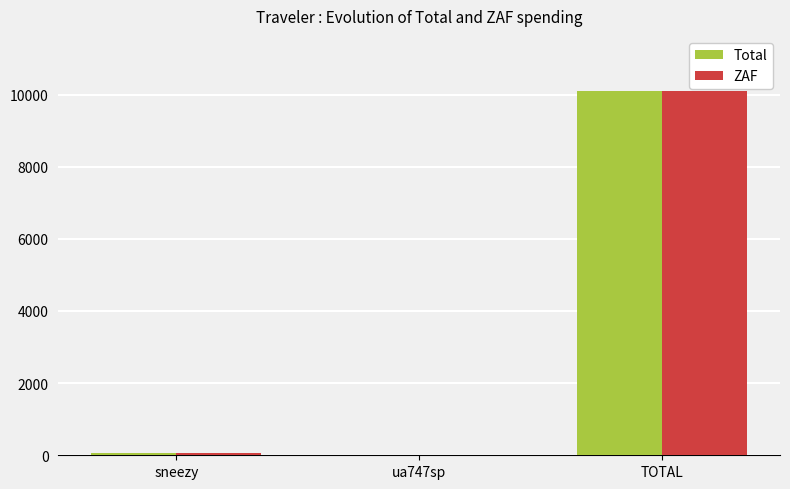

At which category is the sum across all series the highest?

TOTAL